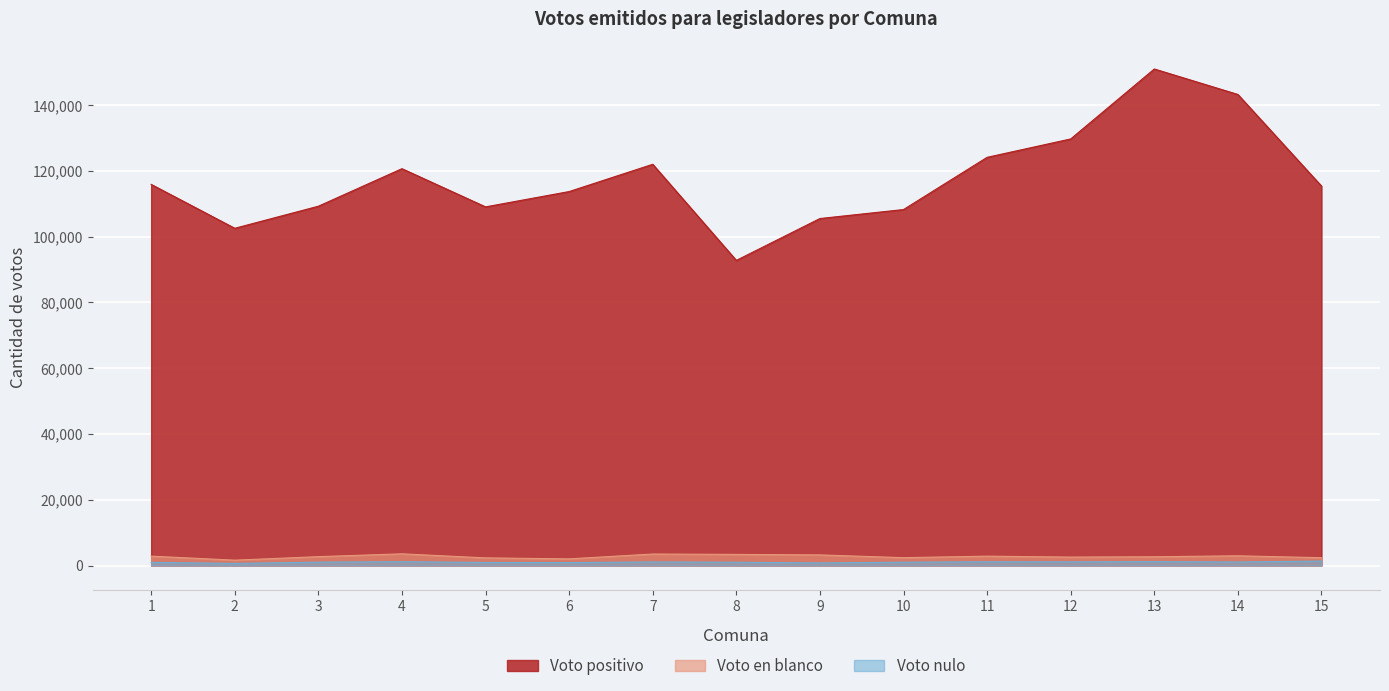

What is the smallest value displayed?

626